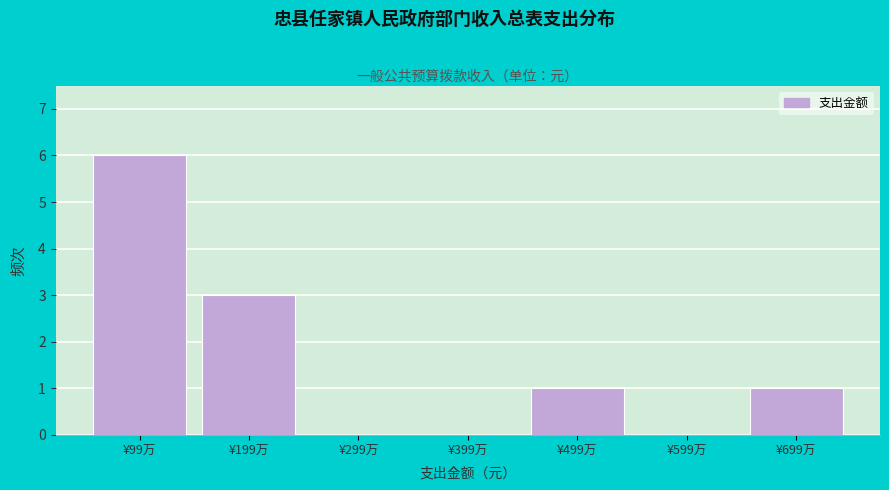

Reading left to right, transcribe all the data shown in this chart.

¥99万=6	¥199万=3	¥299万=0	¥399万=0	¥499万=1	¥599万=0	¥699万=1